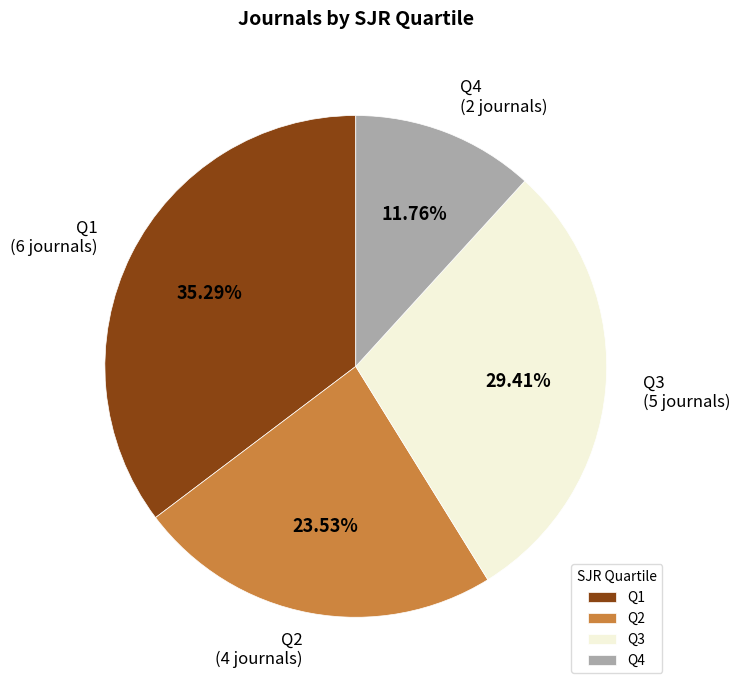

Rank the categories by value from highest to lowest.

Q1, Q3, Q2, Q4